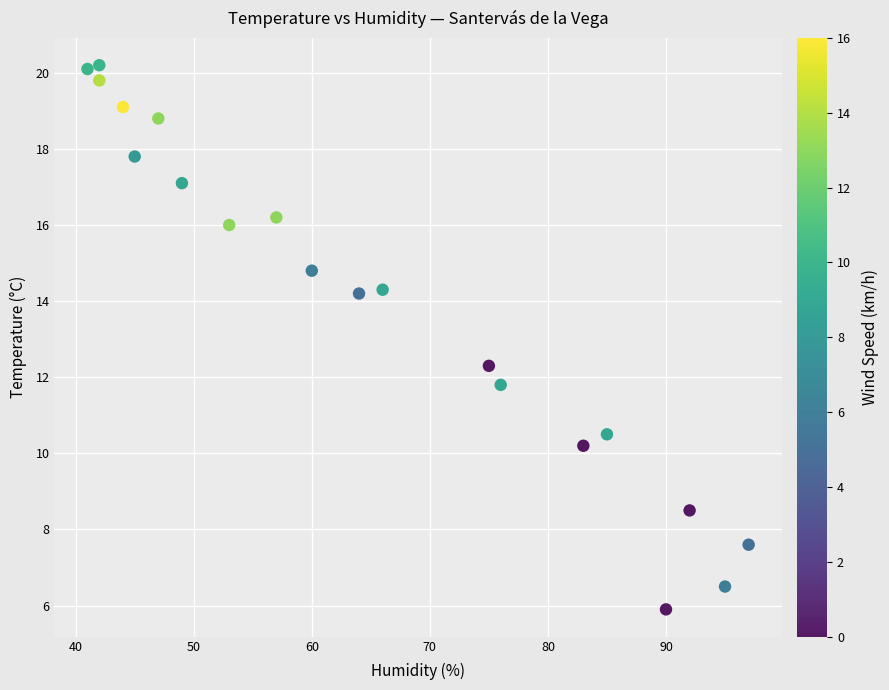

What is the range of Y values (max minus min)?

14.3